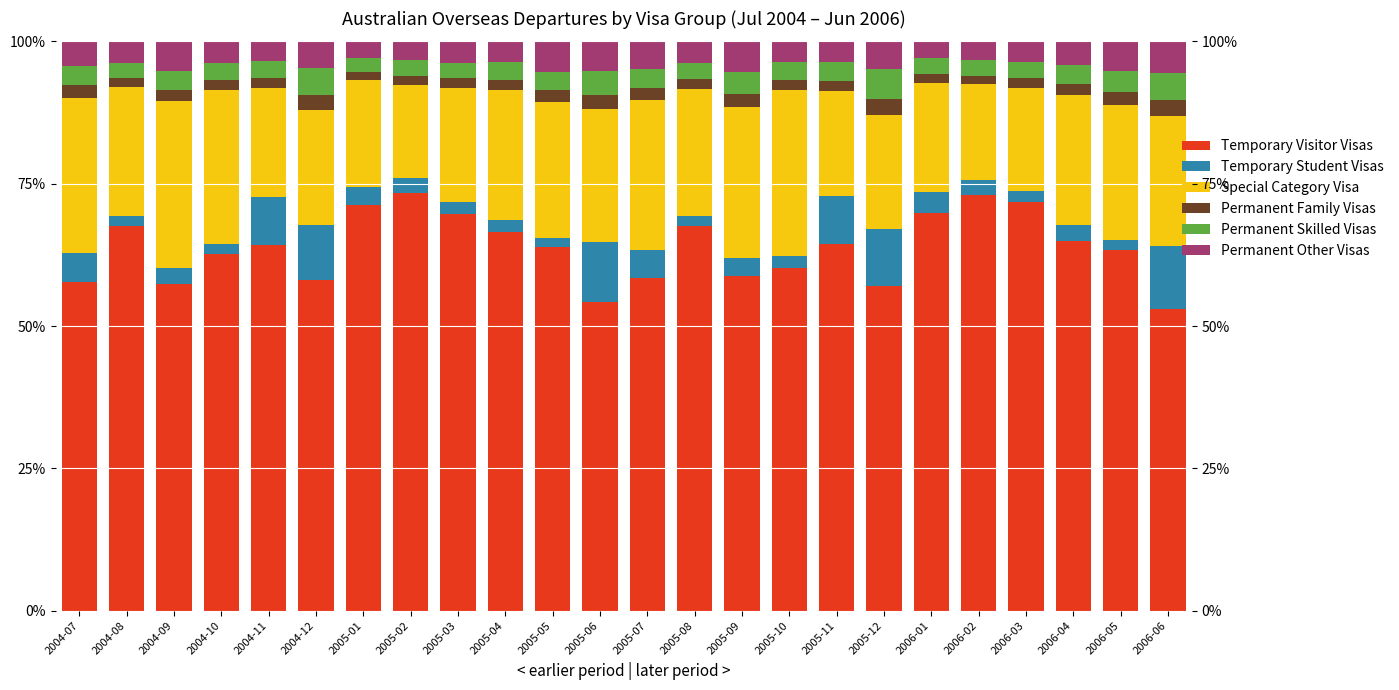

How many data points does each series have?

24